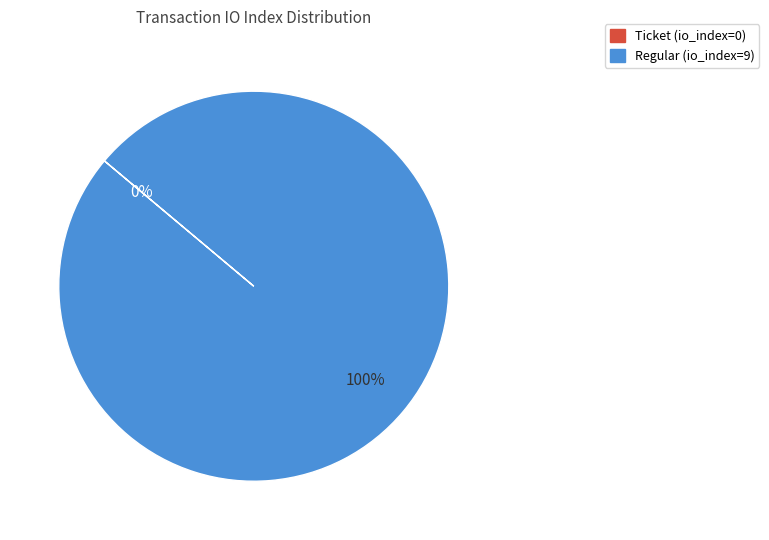

Count the number of slices in the pie.

2